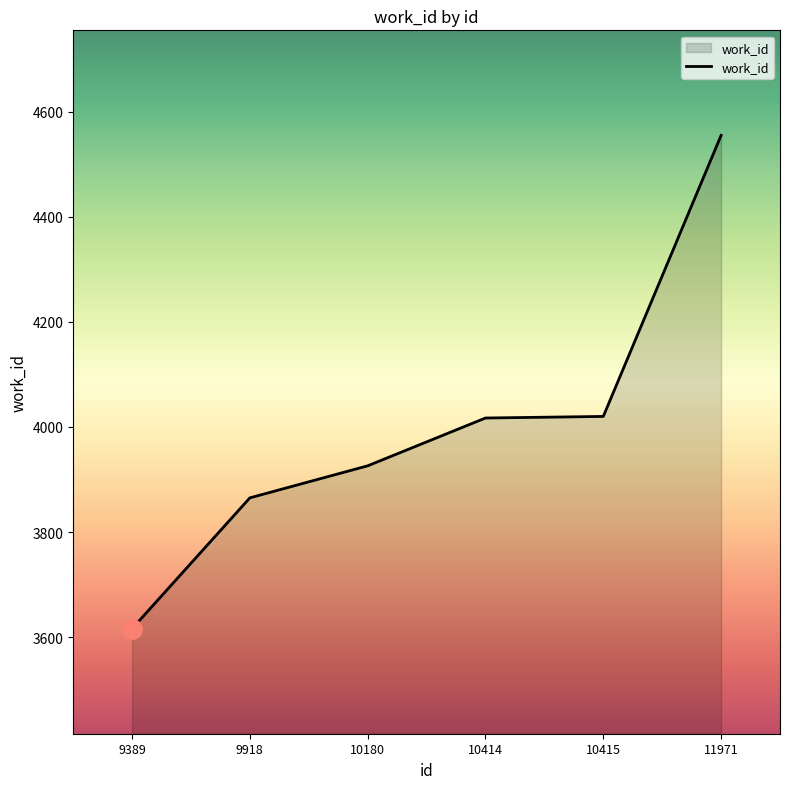

What is the sum of the values at 11971 and 10415?

8575